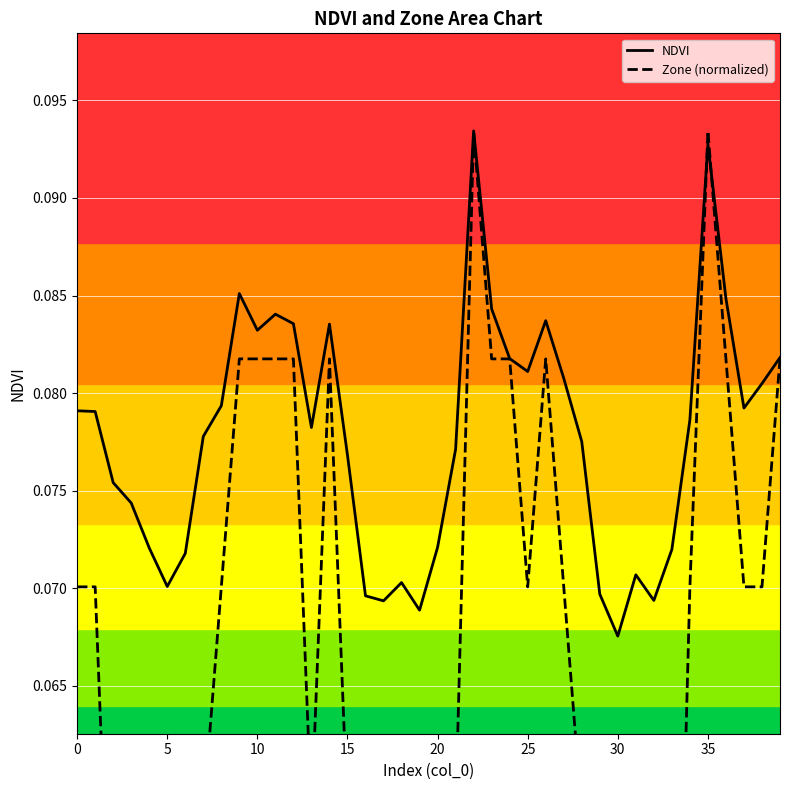

At which label does NDVI reach its minimum?

30